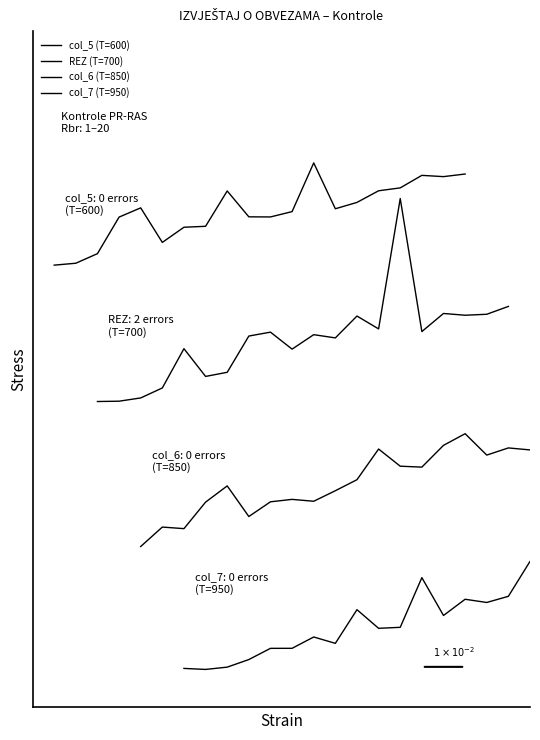

What is the greatest value displayed?

7.6